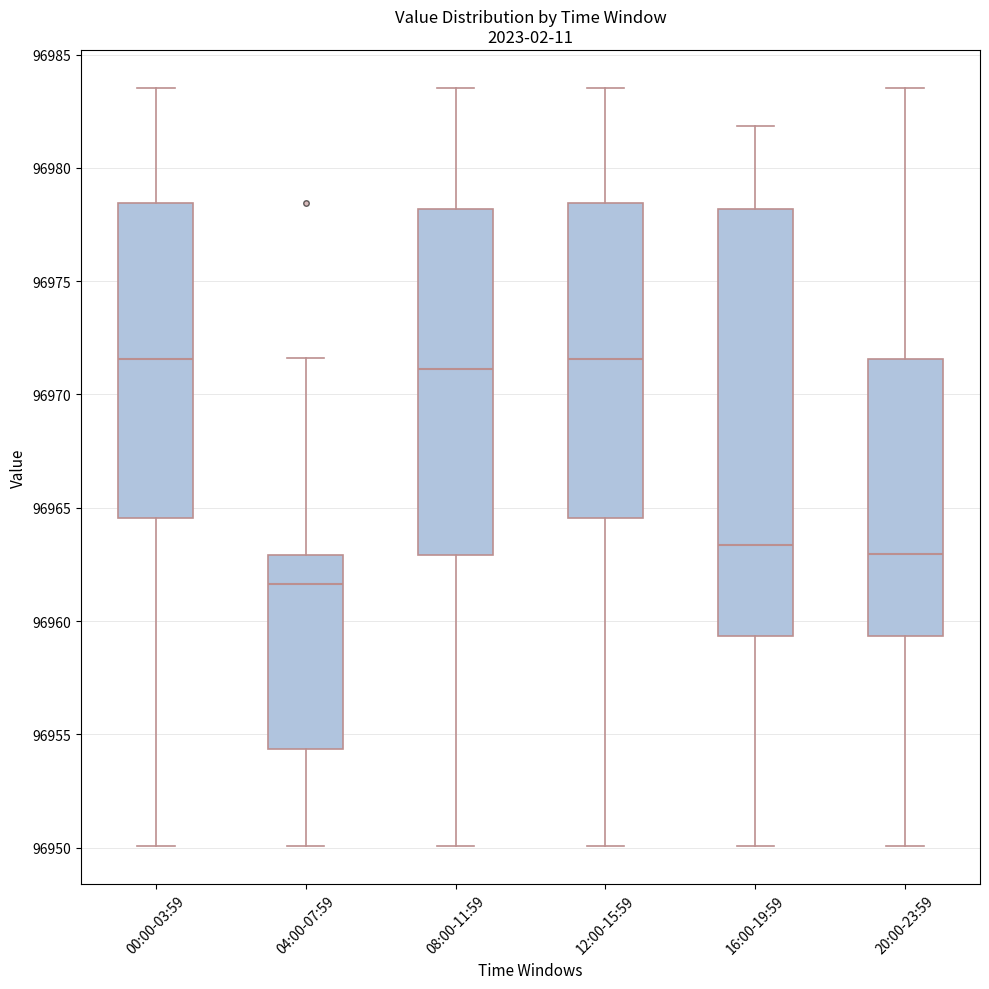

Where is the upper edge of the box for 00:00-03:59 on the y-axis? The values are not printed on the chart, so give them approximately, as read against the axis.

96978.5